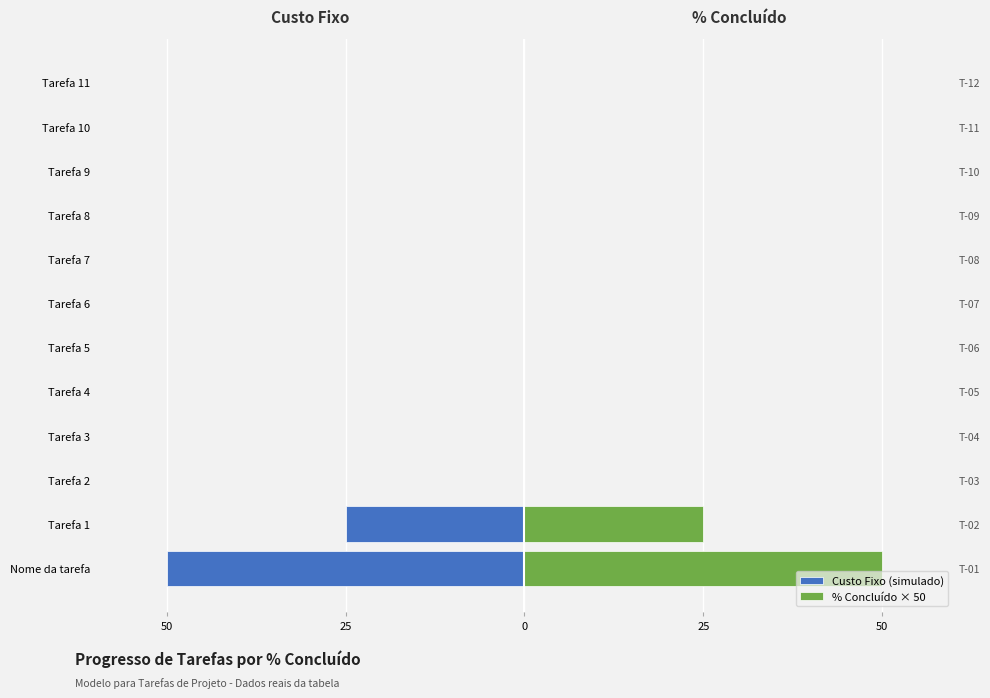

How many distinct data groups are displayed?

2